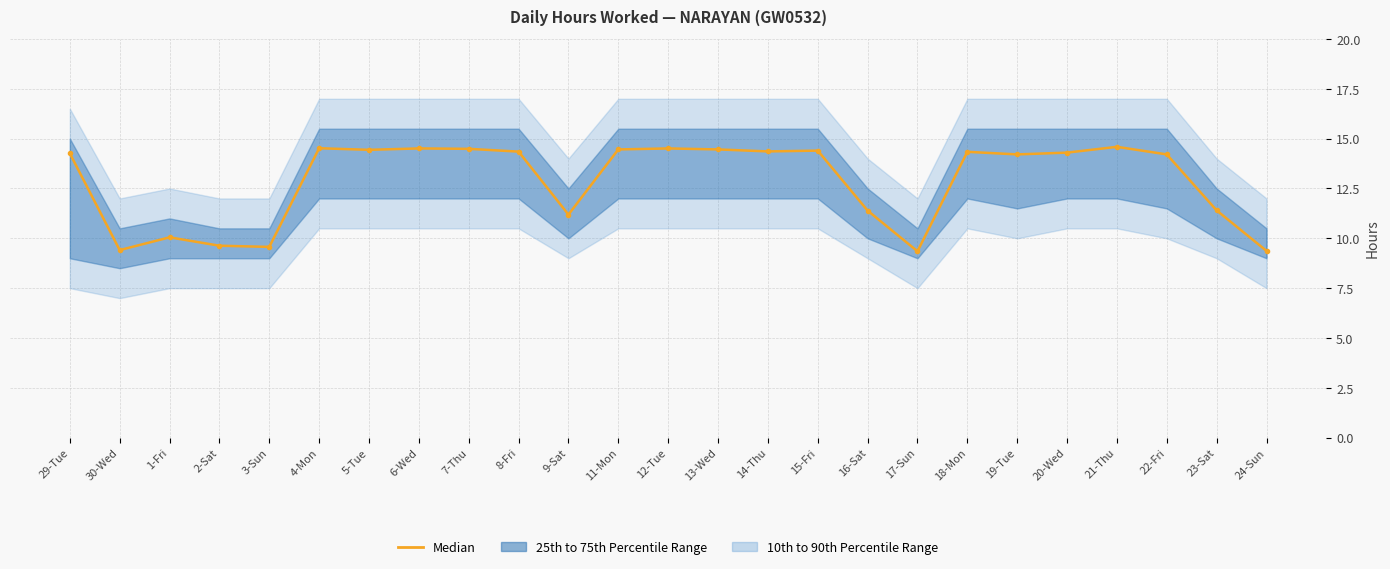

Where does the data first go above 14?

29-Tue